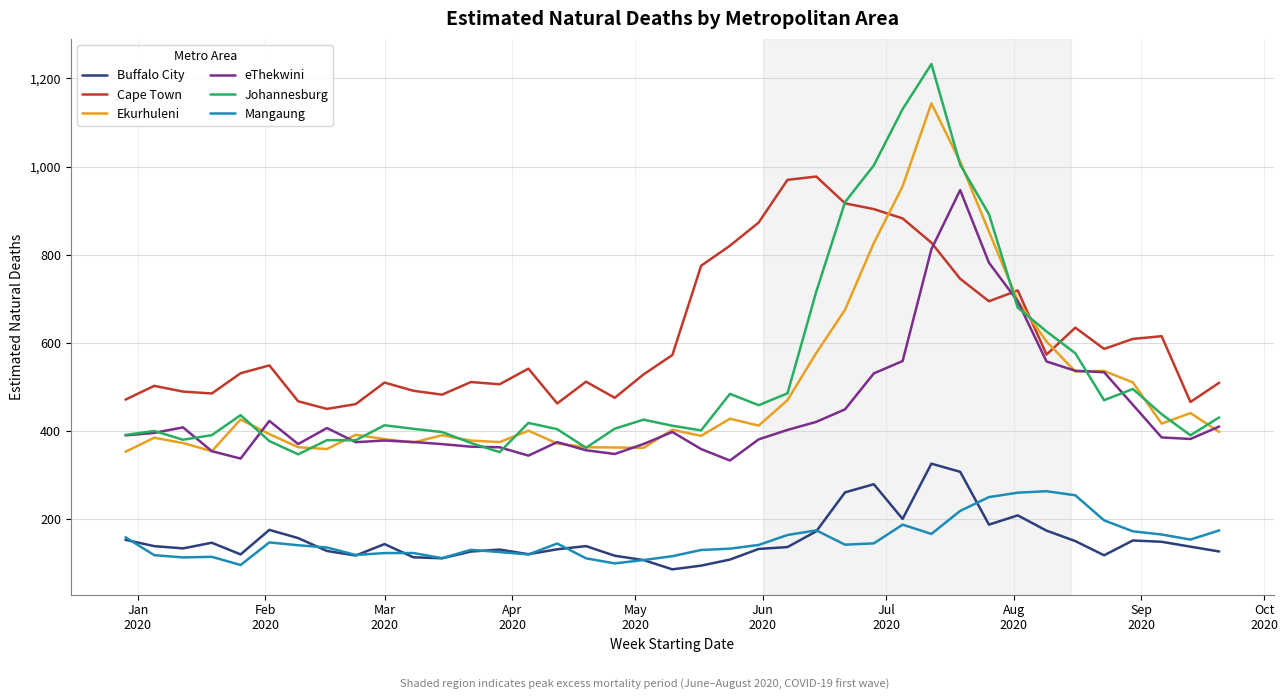

True or false: Johannesburg and Mangaung cross at least once.

False